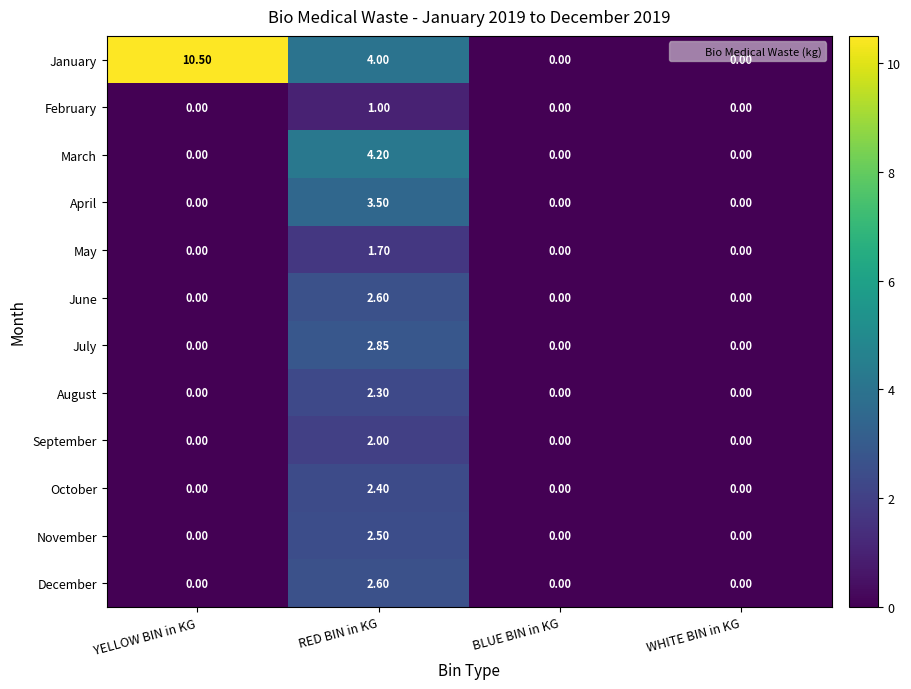

Which series changed the most between YELLOW BIN in KG and RED BIN in KG?

January